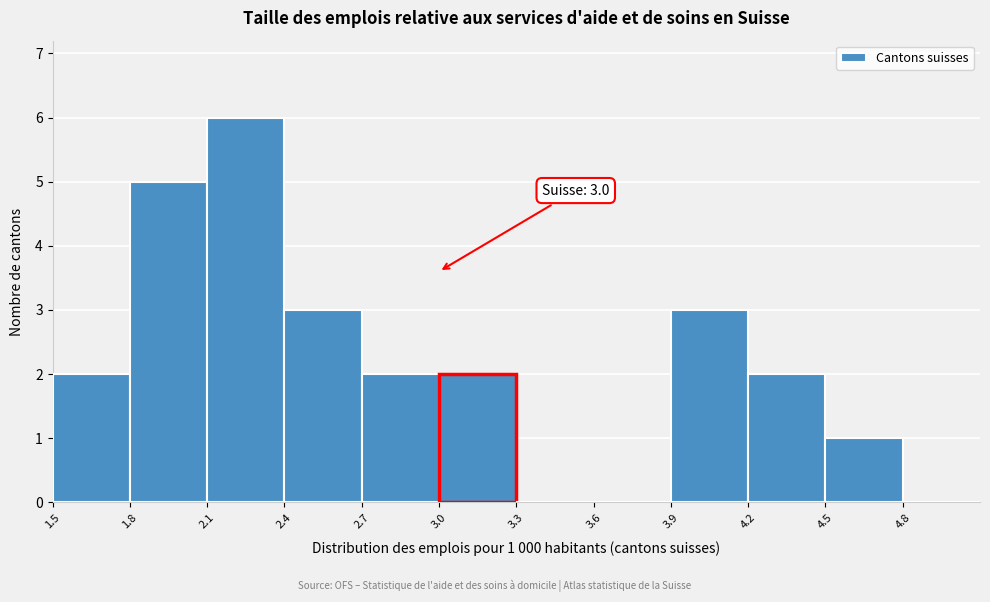

Which range on the x-axis has the tallest bar?

2.1 to 2.4